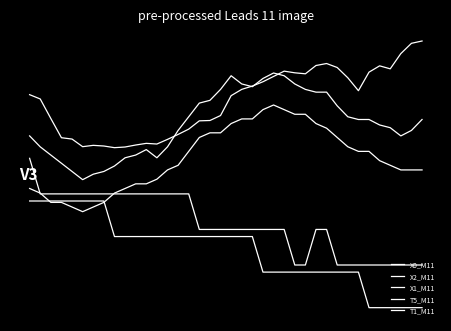

What is the value of the X0_M11 point at the 31st from the left?

0.7